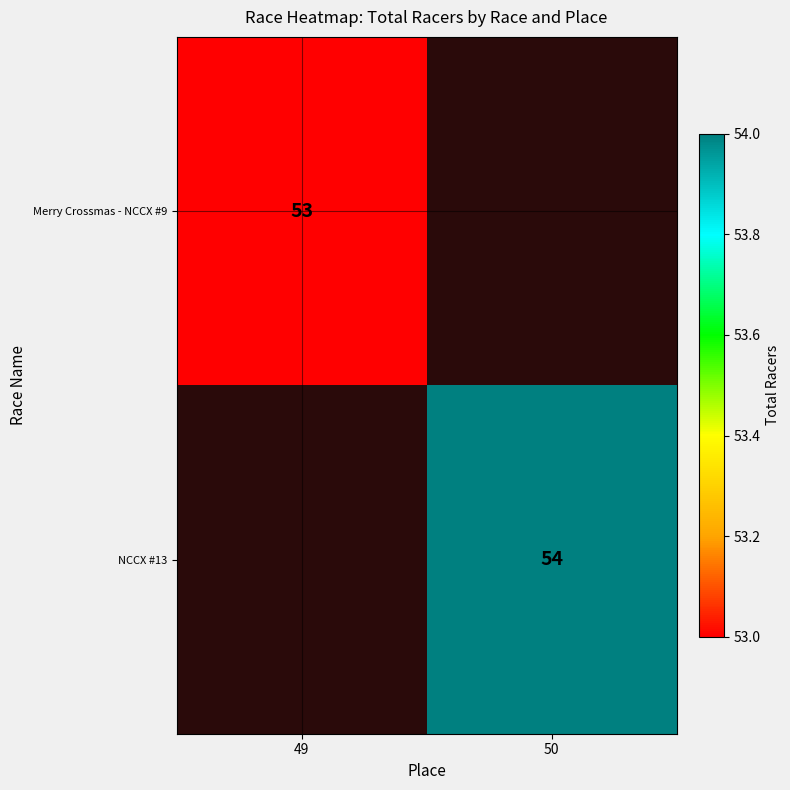

Which label corresponds to the largest value in the chart?

50